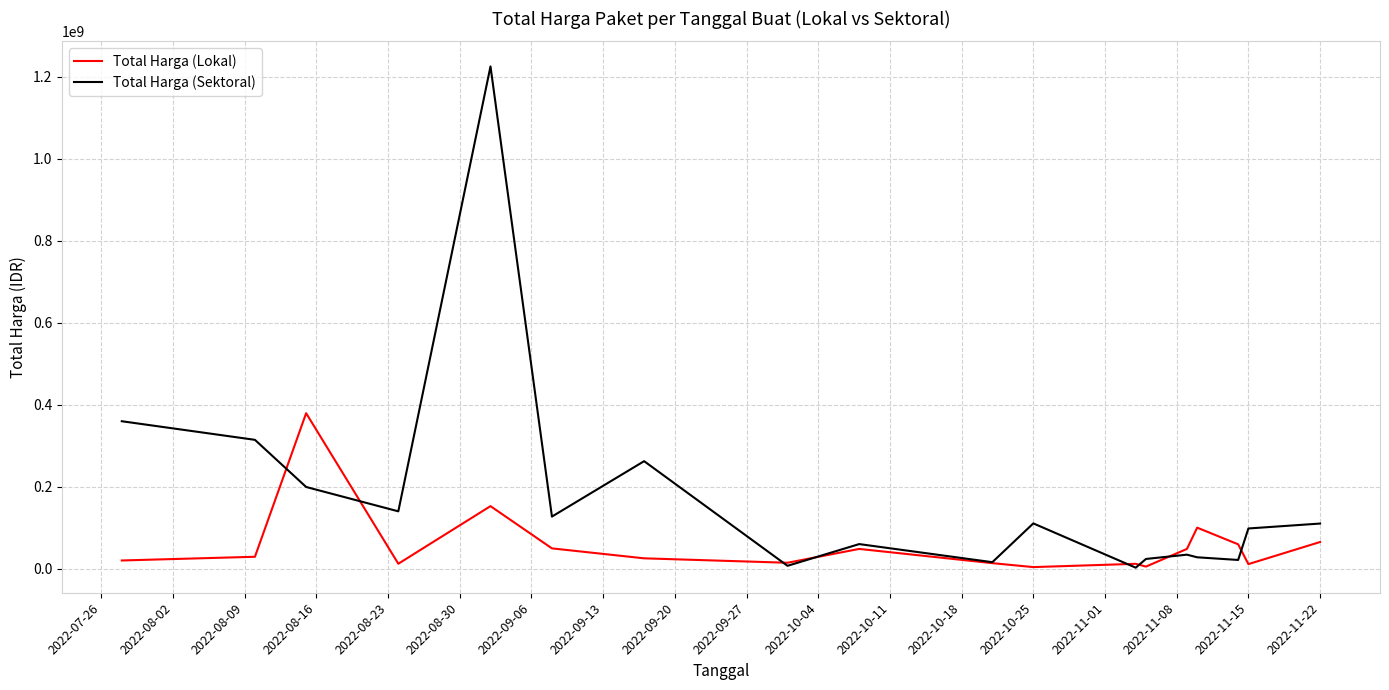

What is the lowest value of the Total Harga (Lokal) series?

3825000